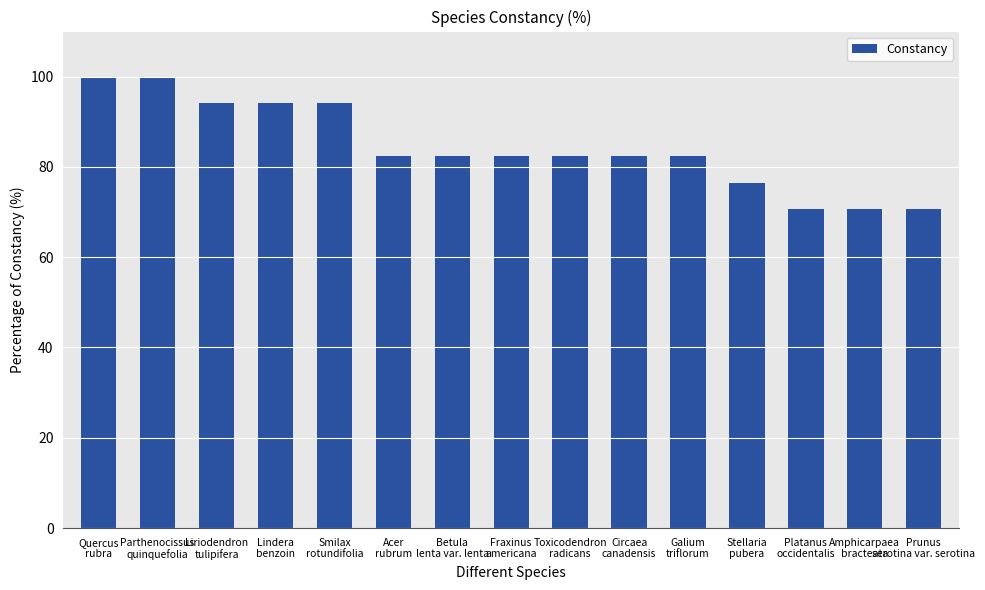

What is the sum of the values at Fraxinus
americana and Liriodendron
tulipifera?

176.5